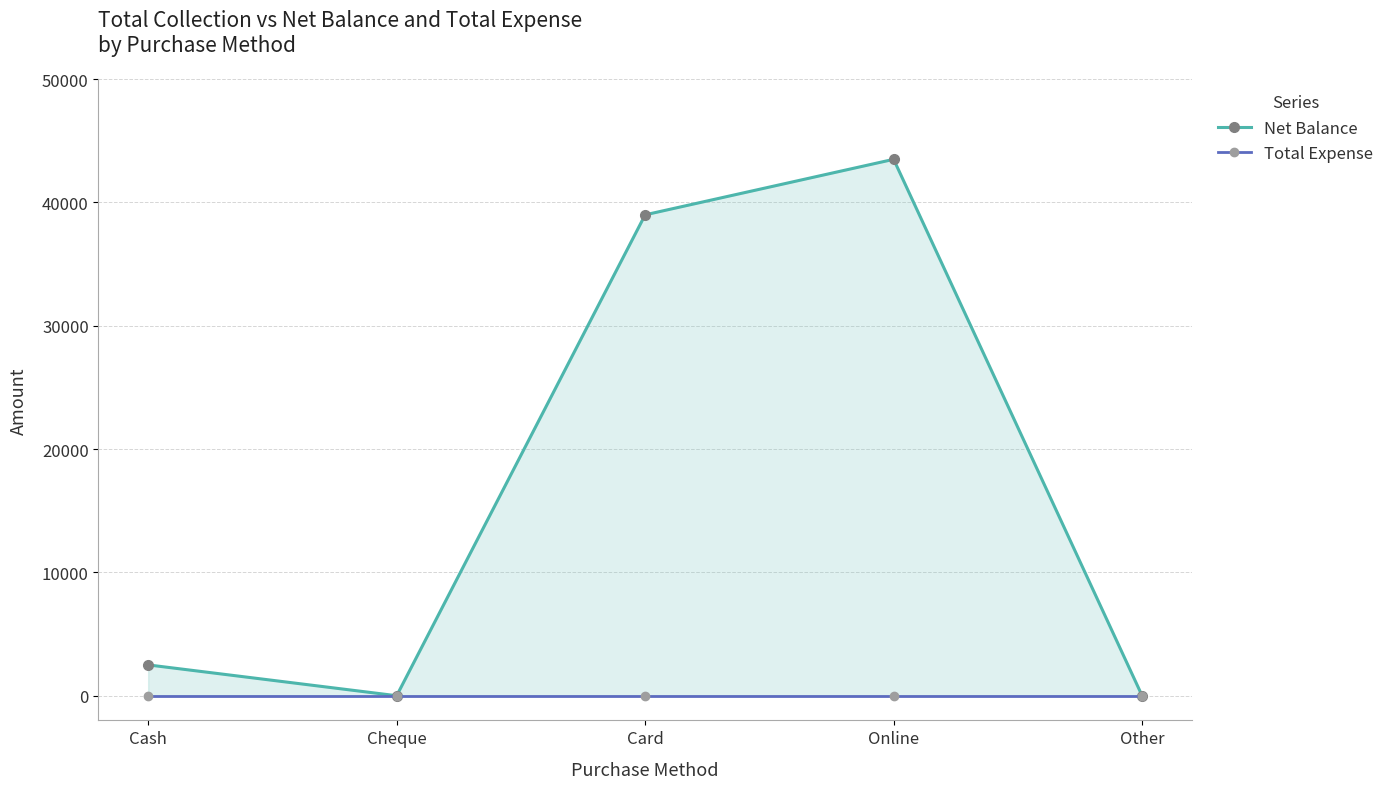

Which series has the largest total across all categories?

Net Balance